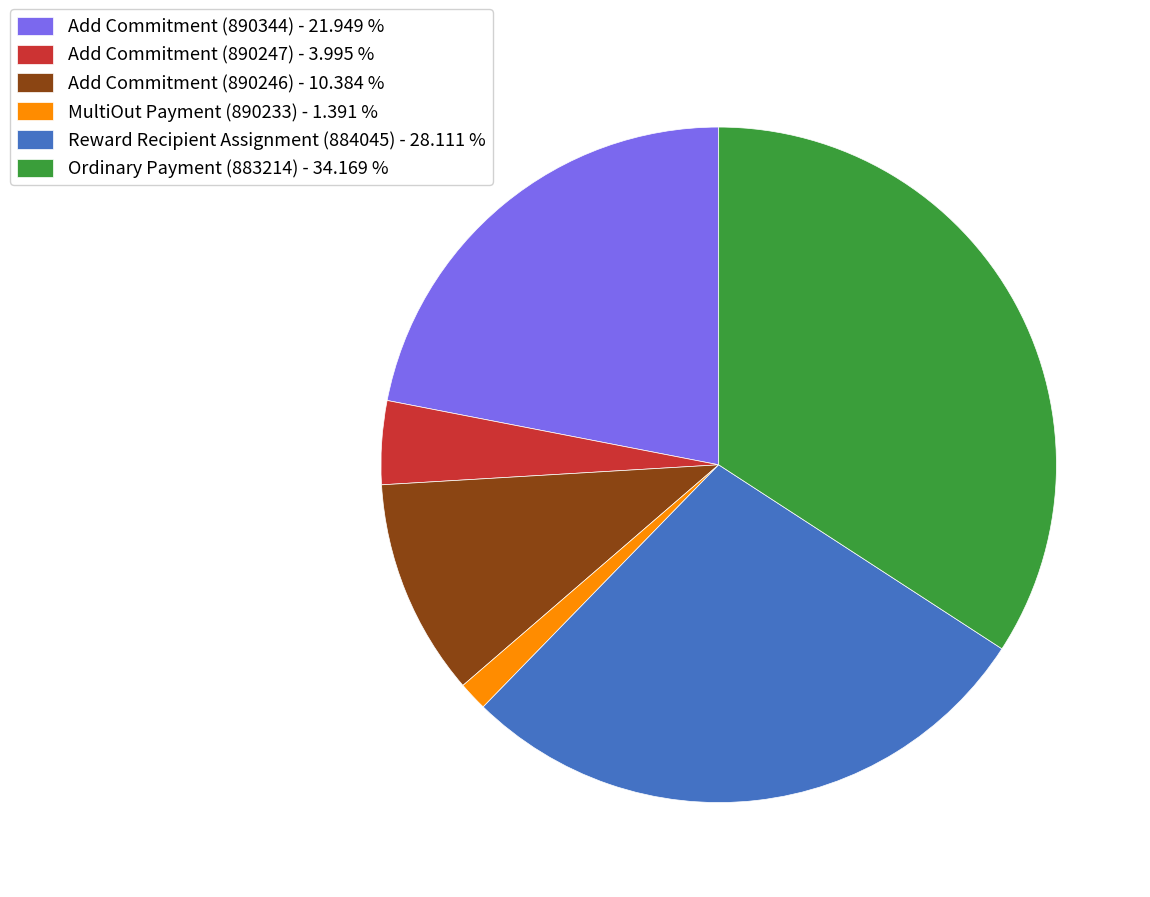

The Reward Recipient Assignment (884045) slice represents 14% of the pie. True or false?

False